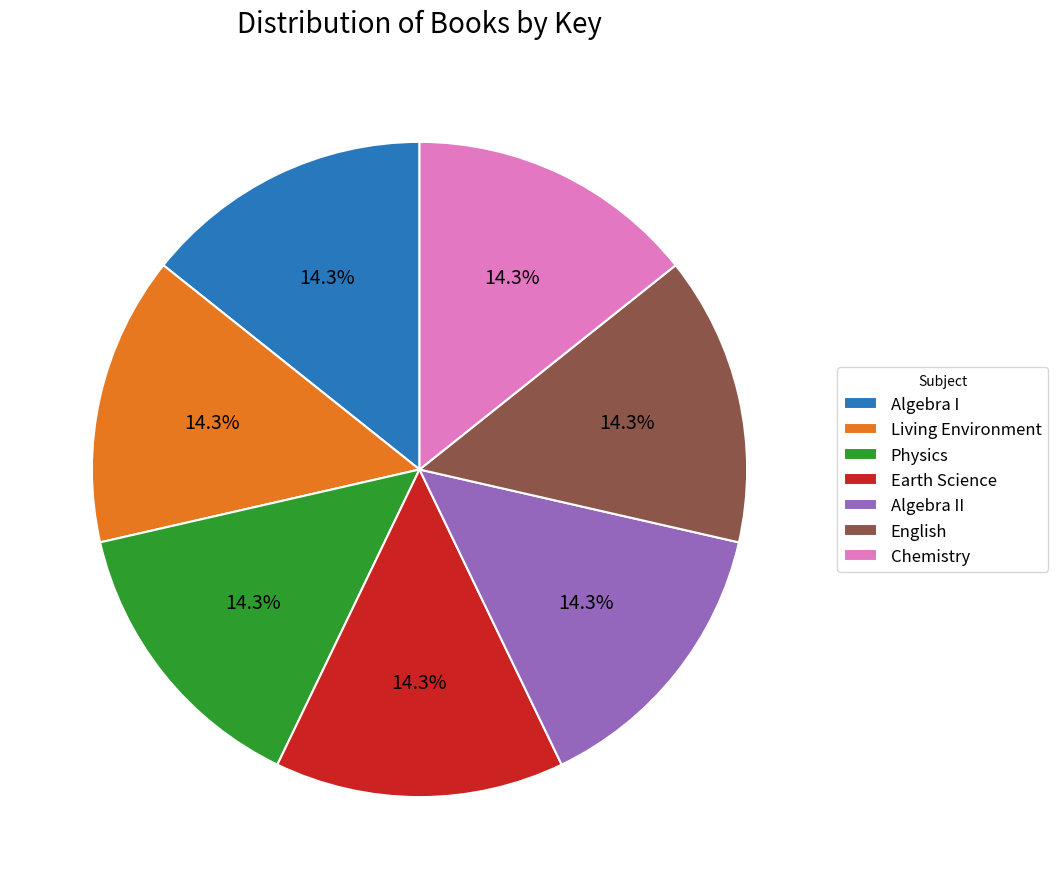

What percentage is the Algebra II slice, to the nearest percent?

14%